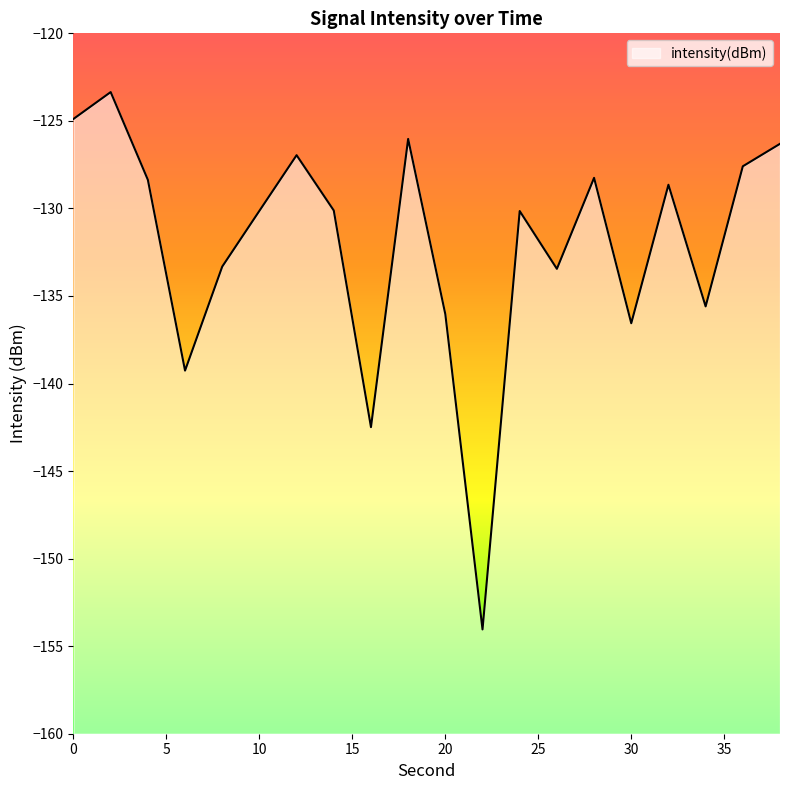

At which category does the data reach its first local valley?

6